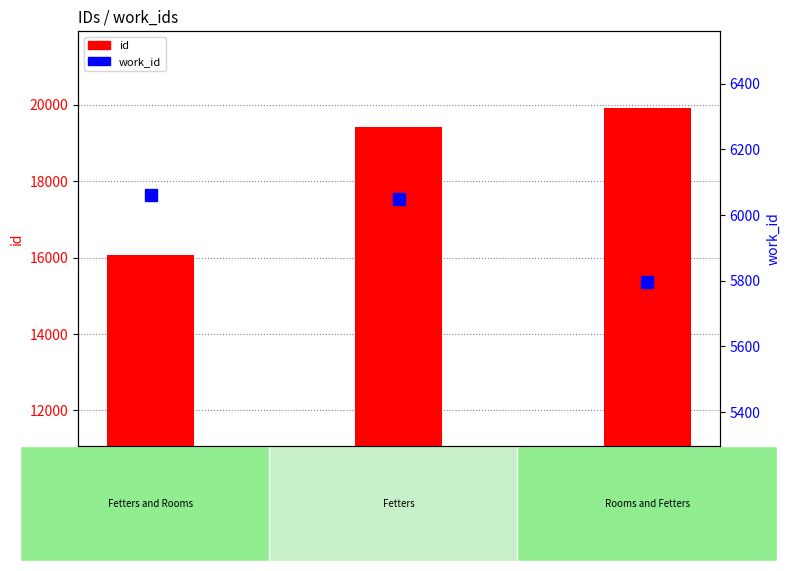

Which series has the widest spread of values?

id